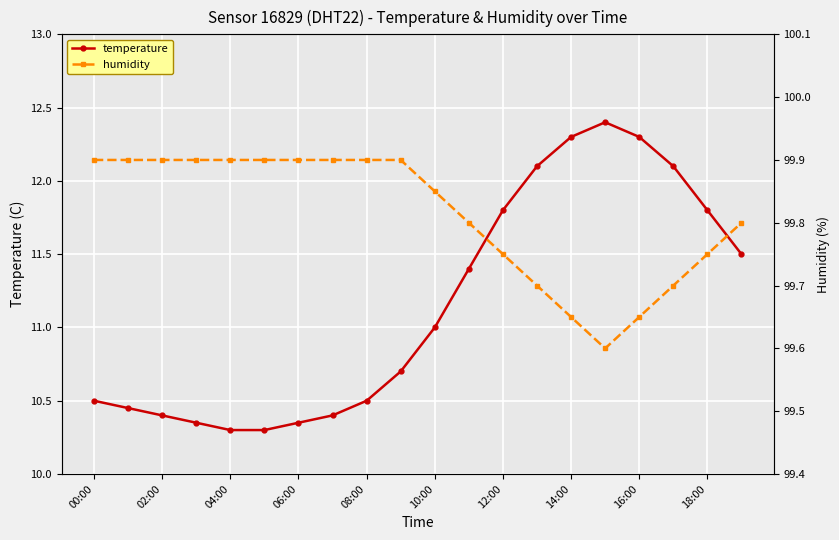

What is the difference between the maximum and minimum values in the humidity series?

0.3